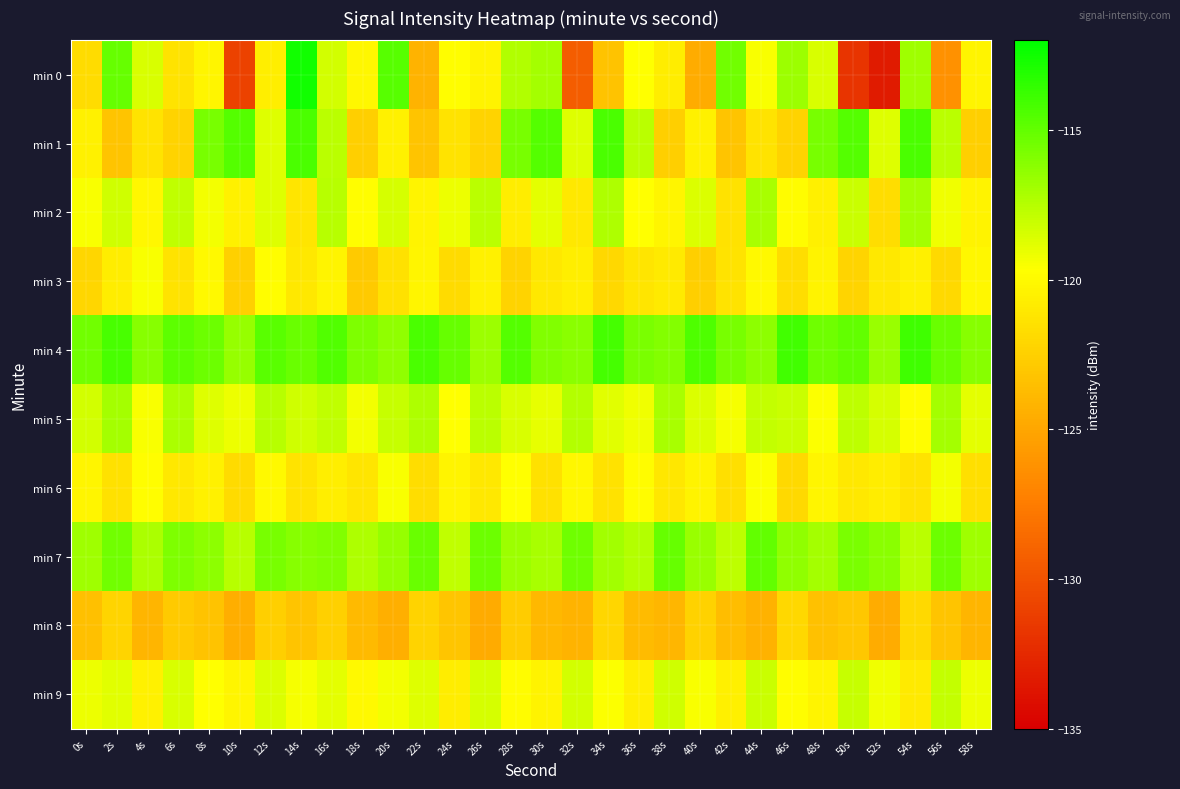

Which series has the largest range (max minus min)?

min 0